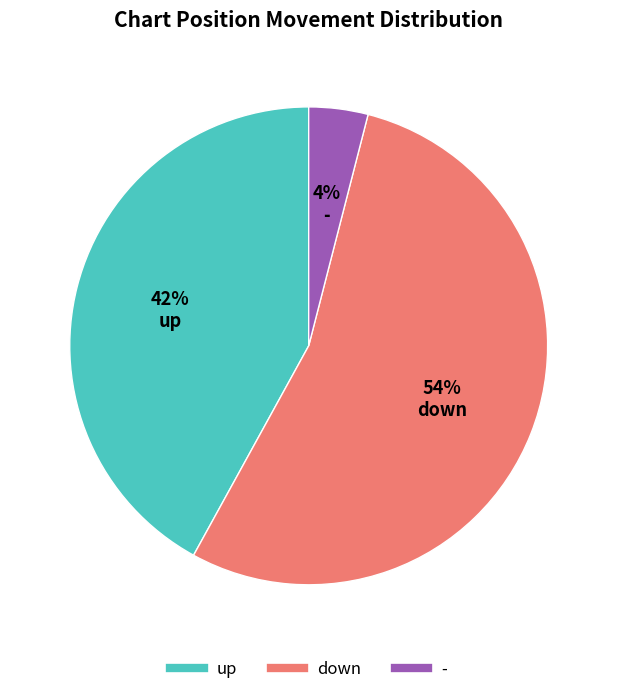

Which slice is the smallest?

-